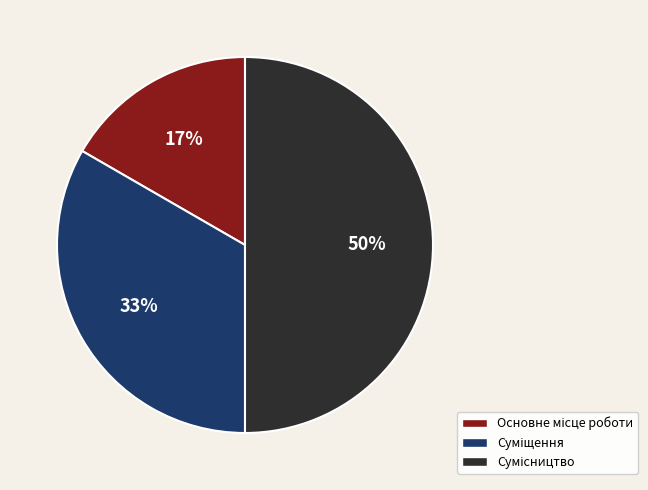

To the nearest percent, what is the average slice percentage?

33%